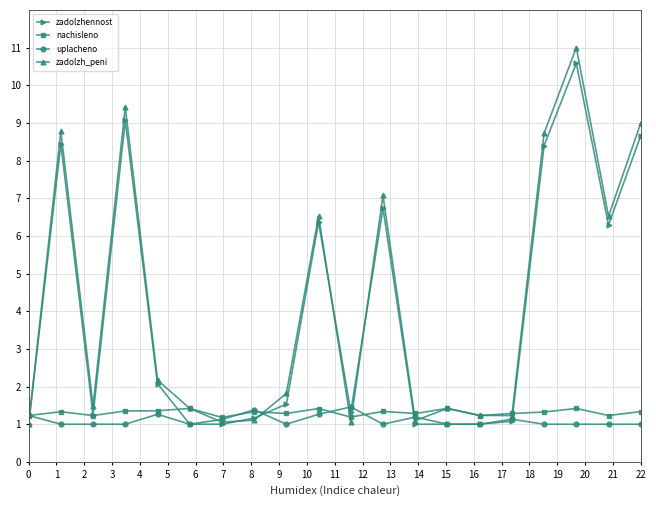

Which series has the widest spread of values?

zadolzh_peni